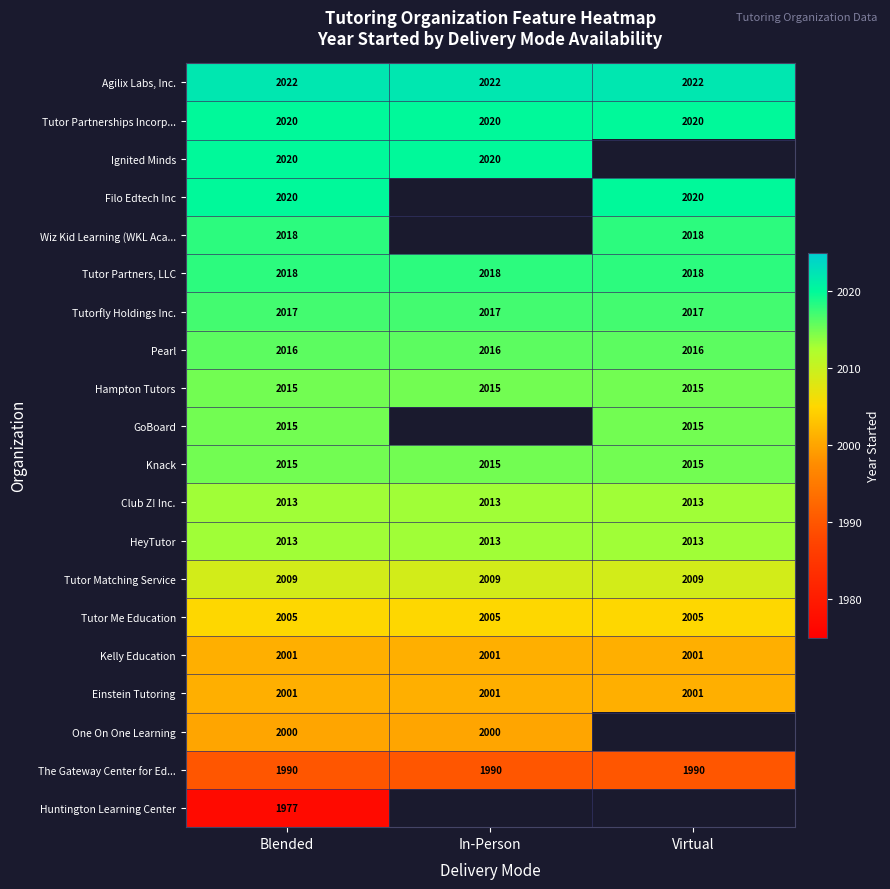

At how many categories does at least one series exceed 2009?

3